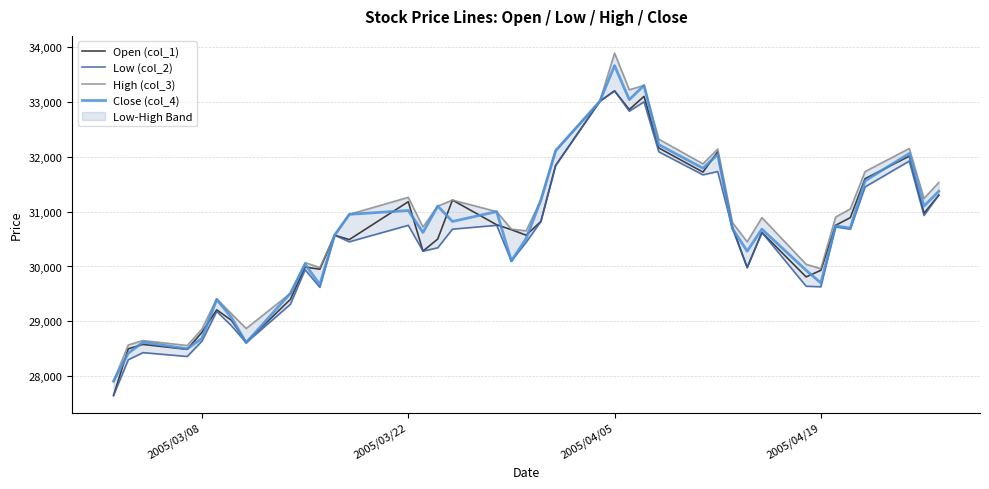

At which label does Open (col_1) first exceed 30670?

2005/03/22